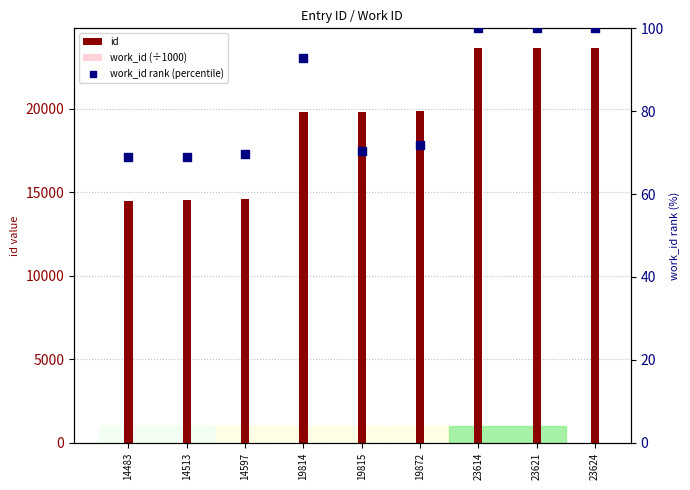

At which category is the sum across all series the highest?

23624